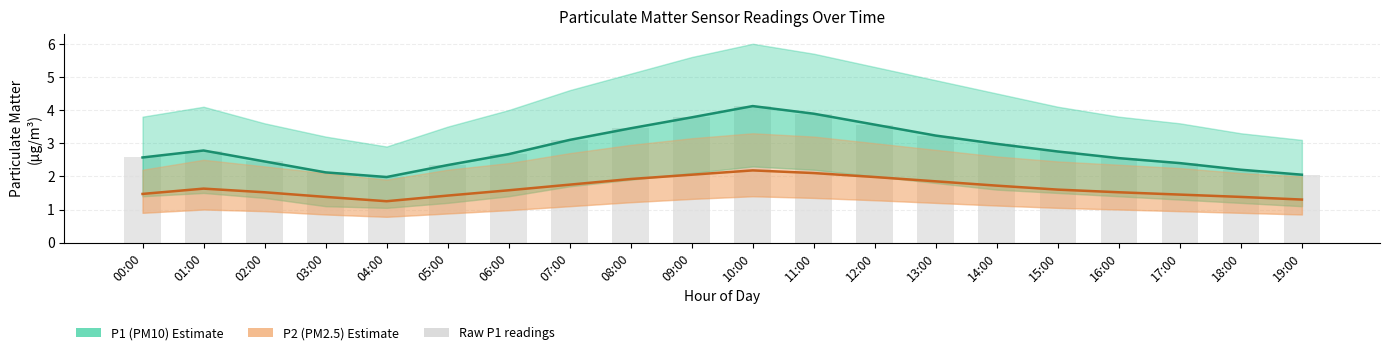

Does the chart contain stacked bars?

No